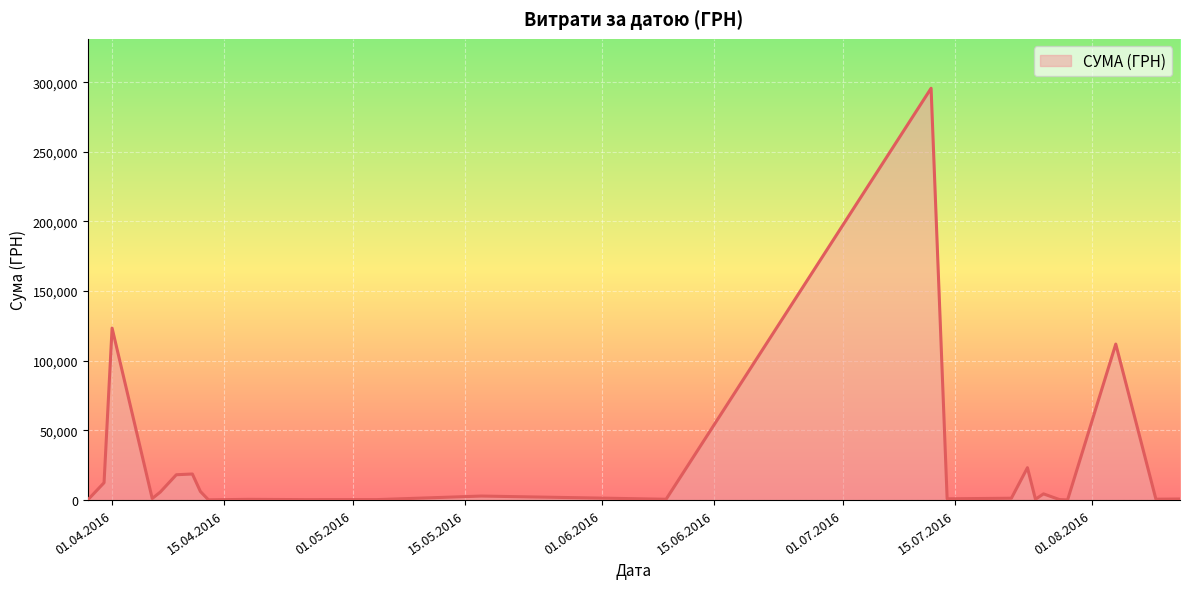

What is the difference between the maximum and minimum values?

295540.8